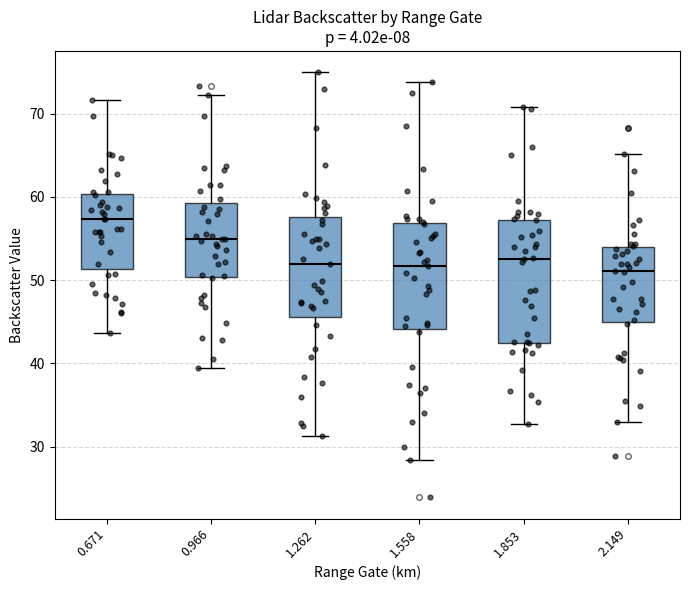

Where does the upper whisker of the box at x = 1.853 end on the y-axis? The values are not printed on the chart, so give them approximately, as read against the axis.

71